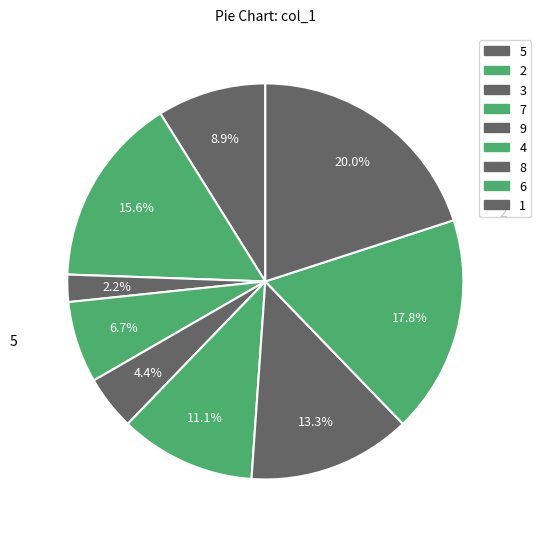

How many segments does this pie chart have?

9